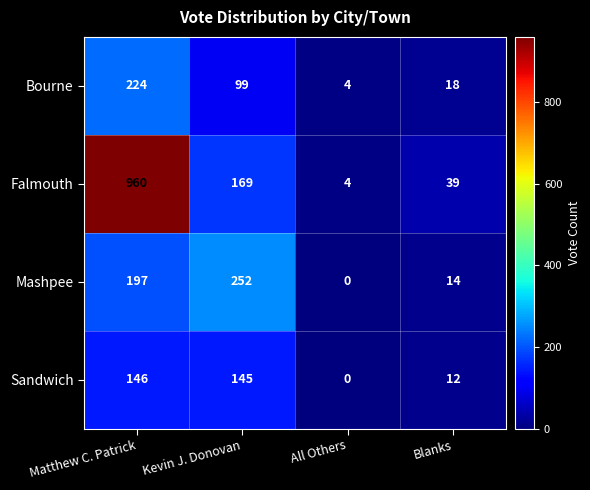

Which series has the largest total across all categories?

Falmouth